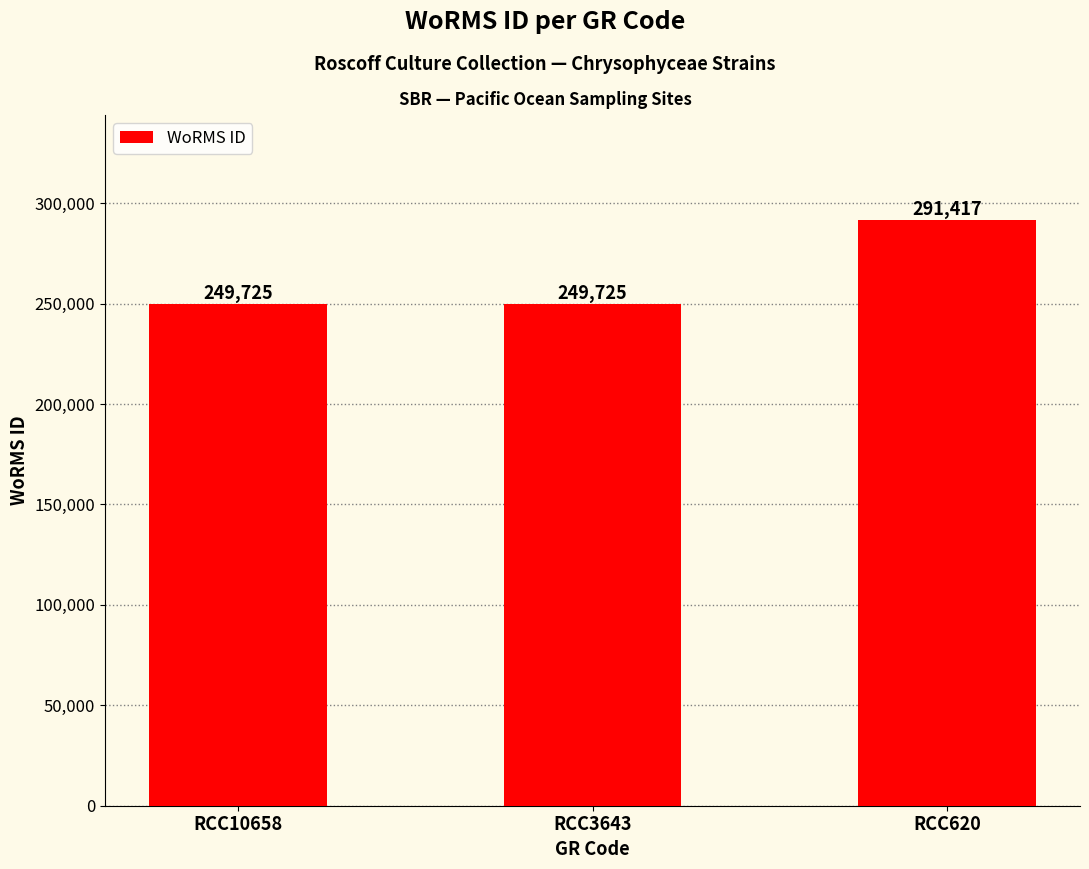

What is the greatest value displayed?

291417